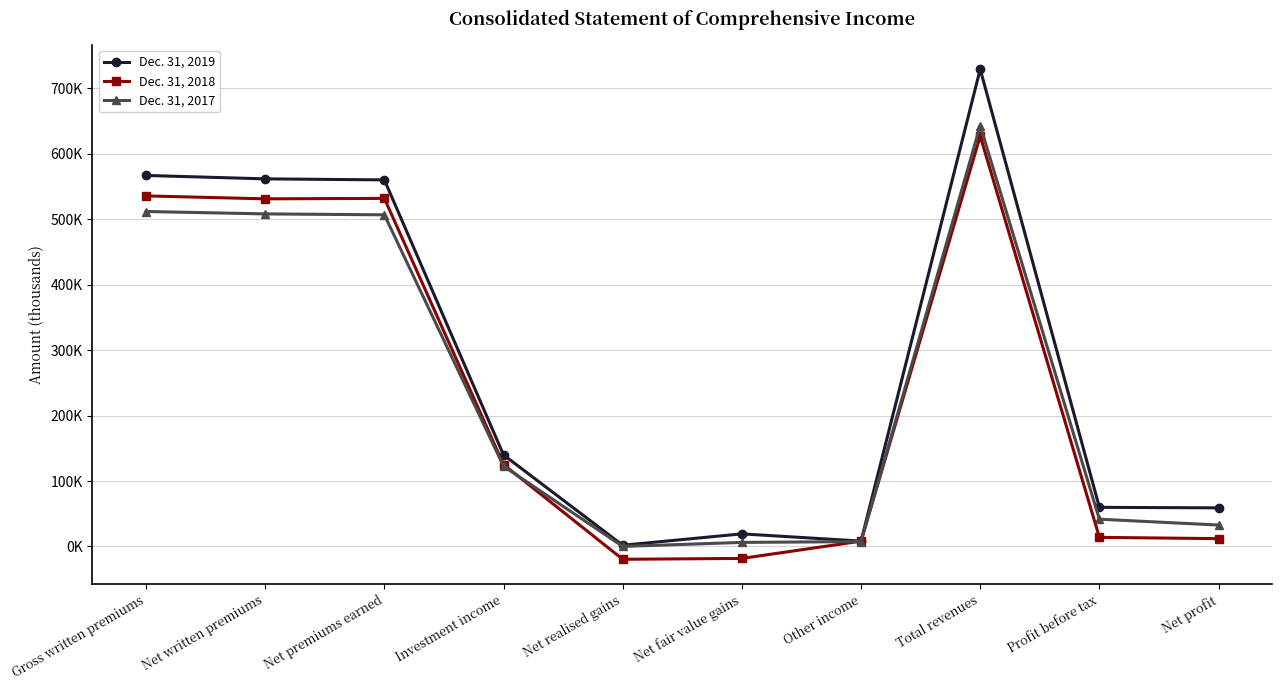

What are all the series names shown in the legend?

Dec. 31, 2019, Dec. 31, 2018, Dec. 31, 2017